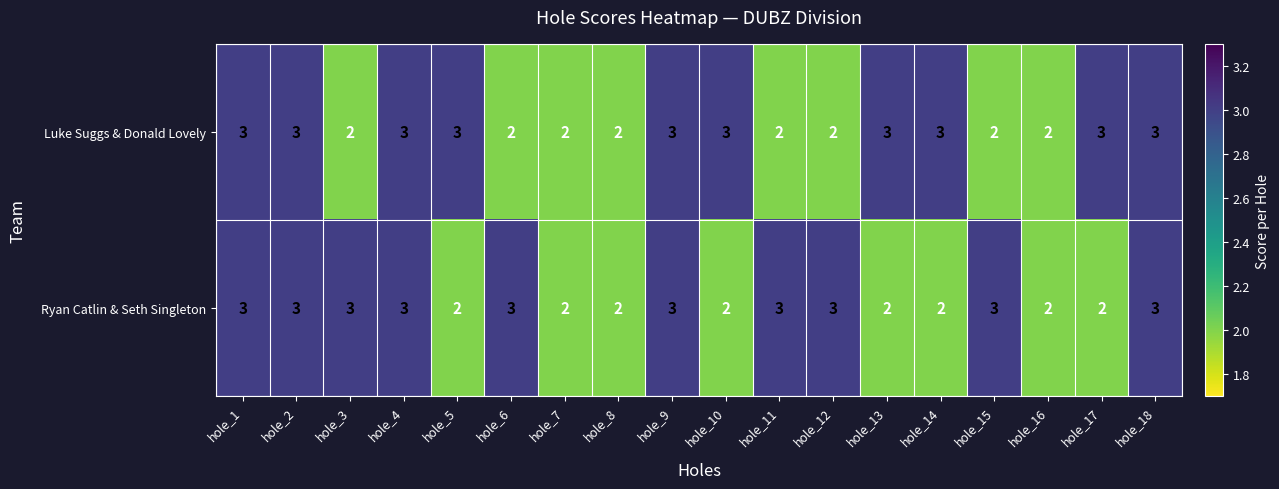

At hole_13, list the series in order from largest to smallest.

Luke Suggs & Donald Lovely, Ryan Catlin & Seth Singleton